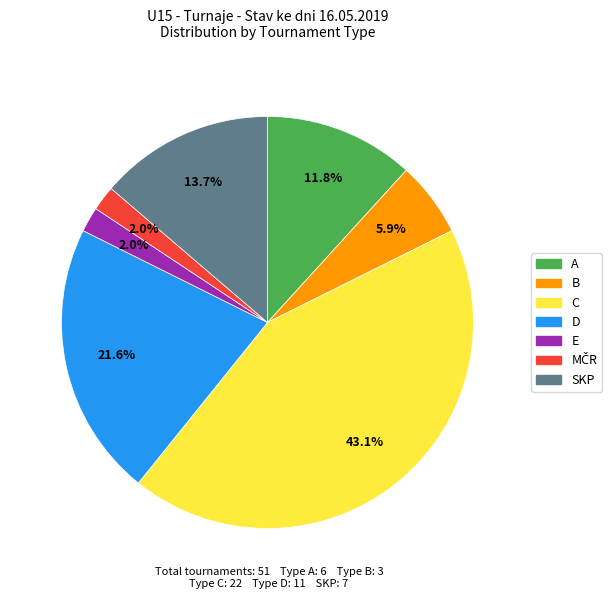

How much of the chart is everything except B?

94.1%